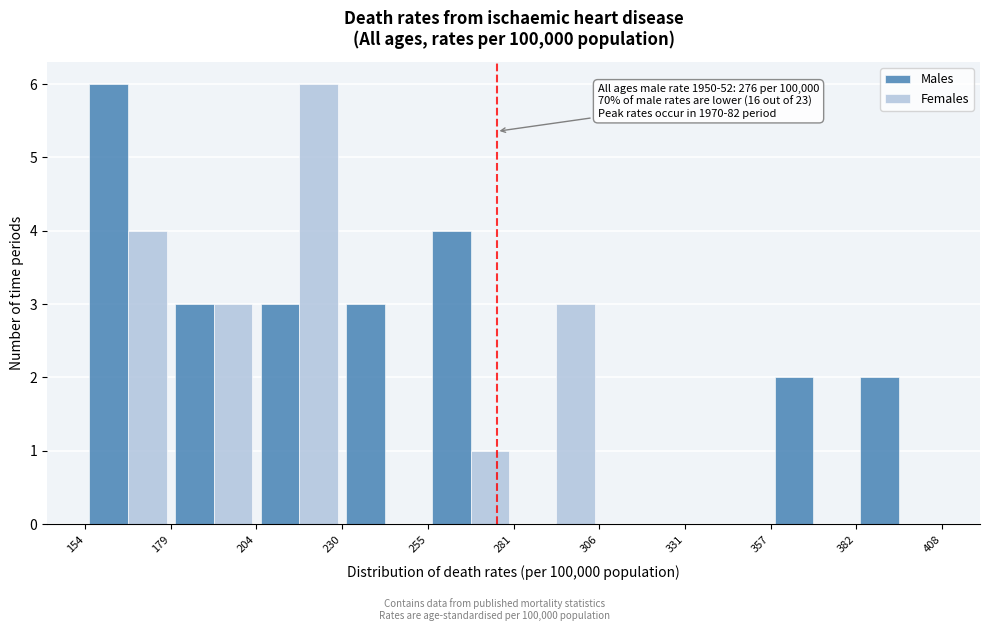

In the Females series, which range on the x-axis has the tallest bar?

204 to 230